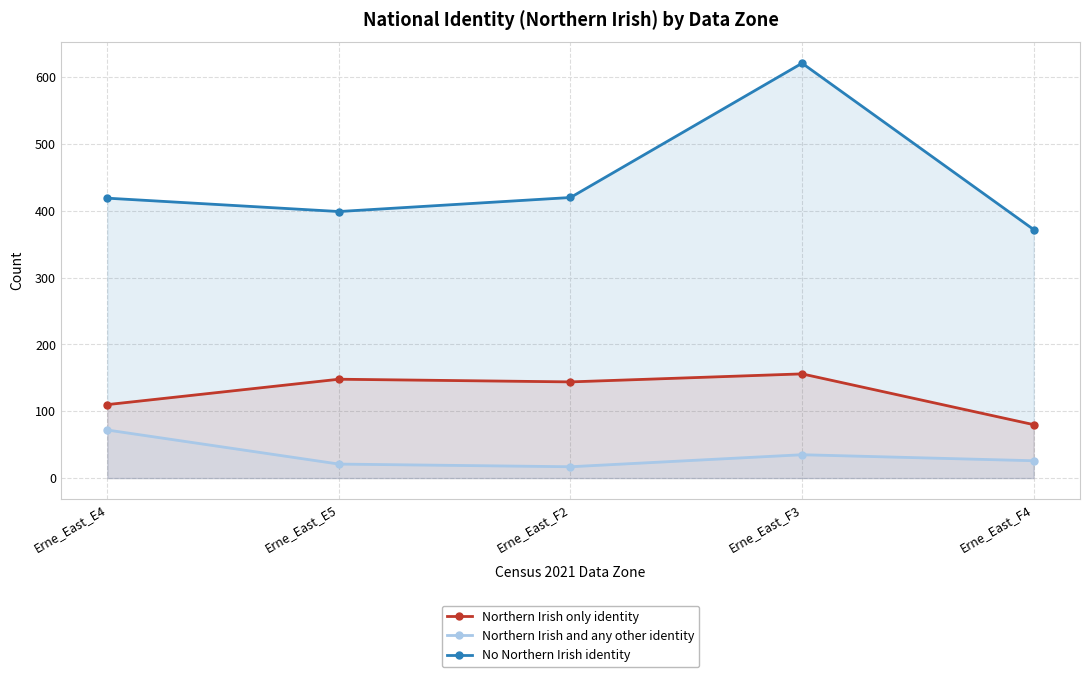

In Northern Irish only identity, how many points are lower than both neighbors (excluding endpoints)?

1